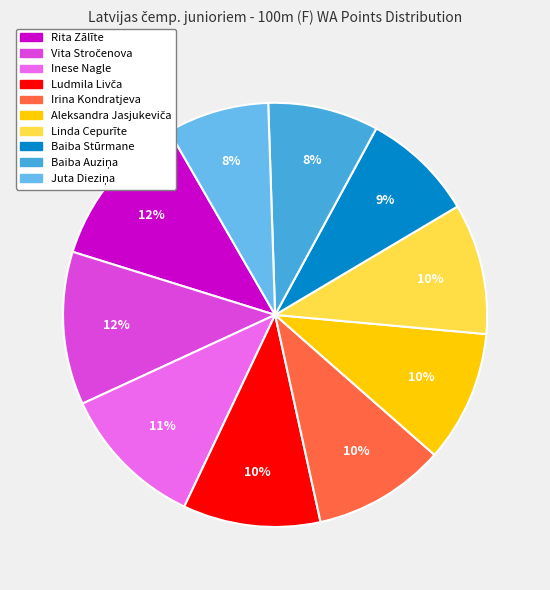

True or false: Rita Zālīte accounts for 24% of the total.

False